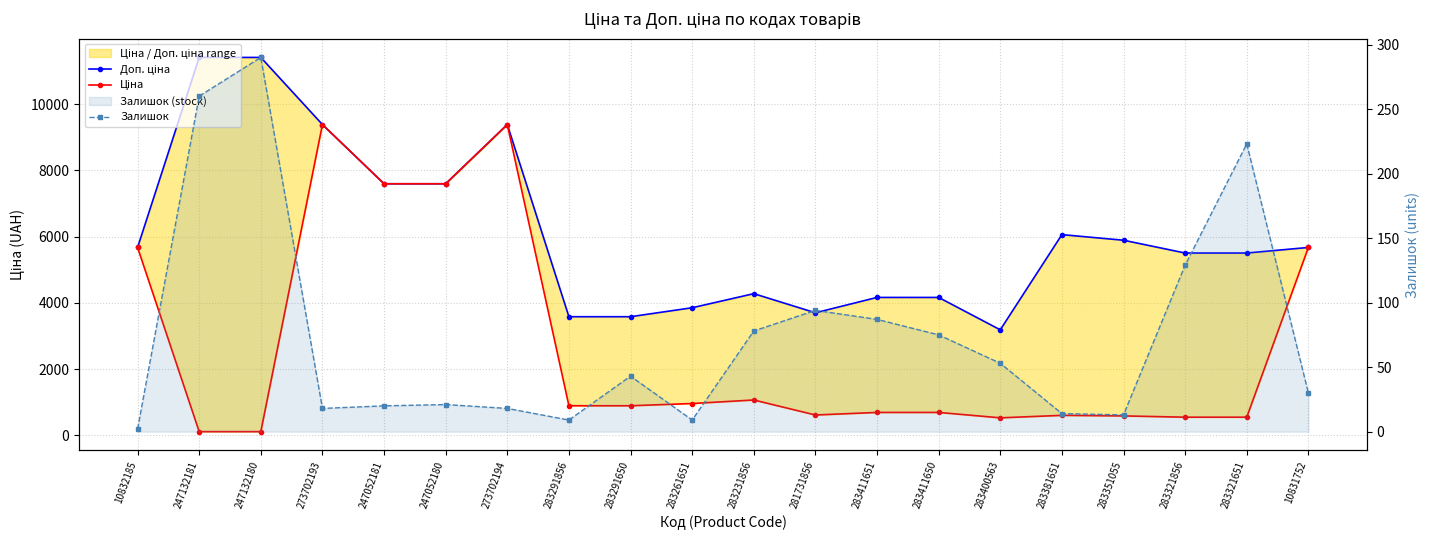

Which series has the largest range (max minus min)?

Ціна